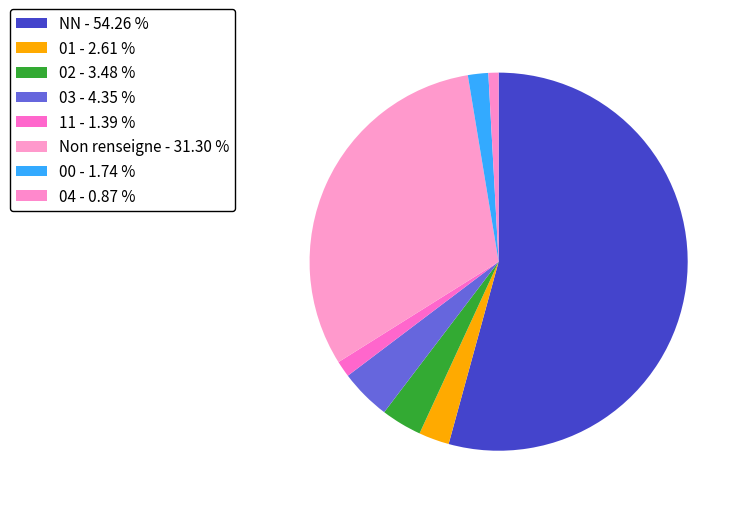

Which category accounts for the majority?

NN - 54.26 %